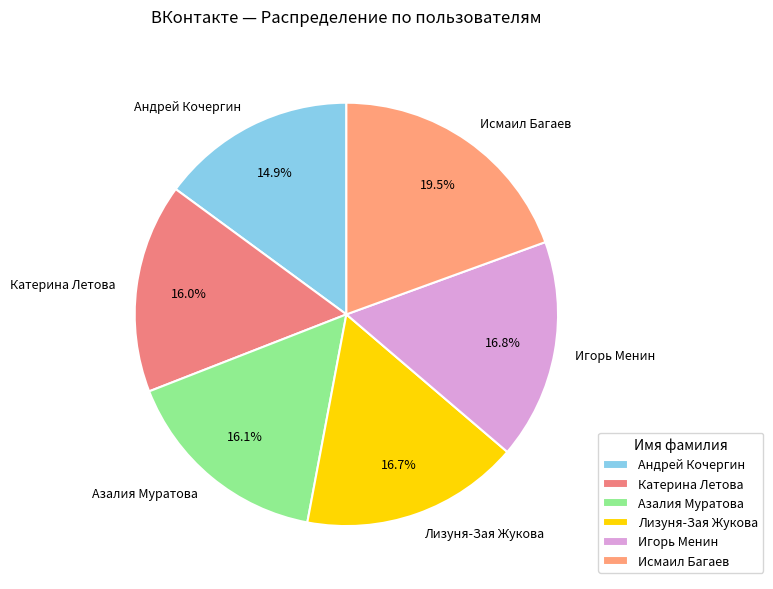

Combined, do Исмаил Багаев and Лизуня-Зая Жукова account for over 50%?

No